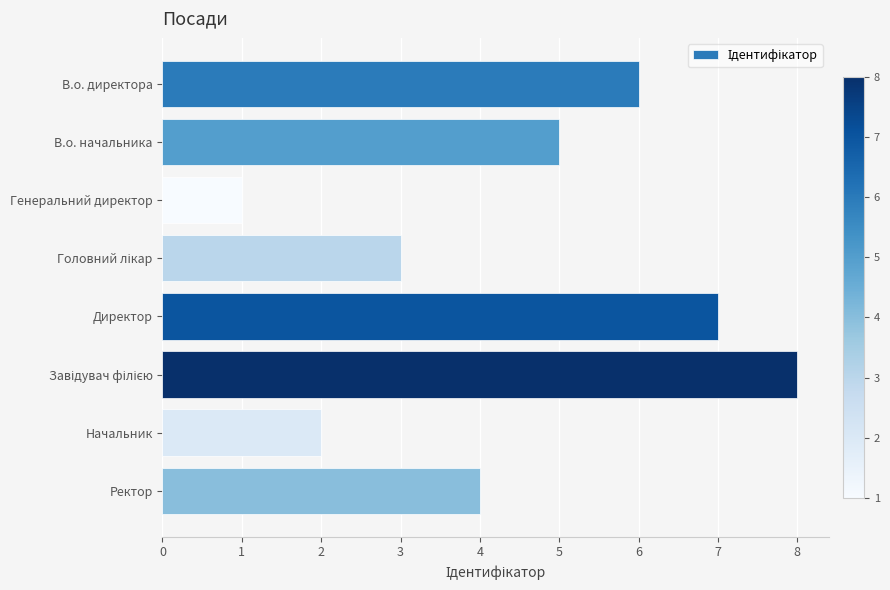

Where is the data nearest to the value 4?

Ректор